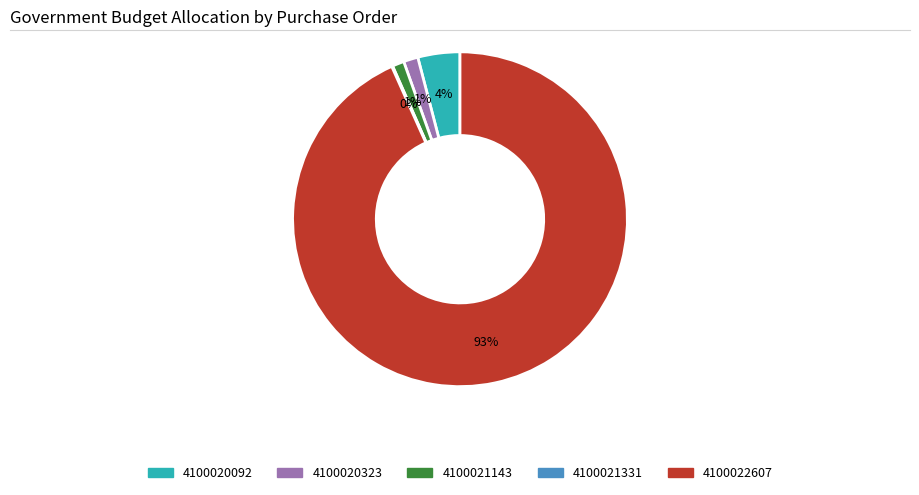

Is there any slice that represents more than half of the pie?

Yes